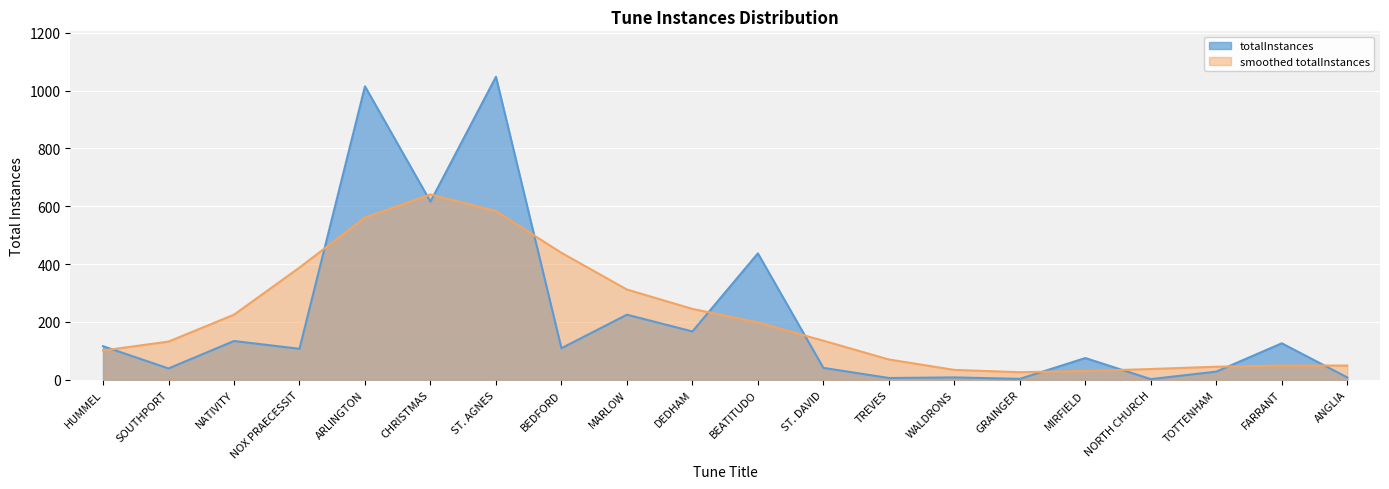

Which has a higher value, WALDRONS or TOTTENHAM?

TOTTENHAM